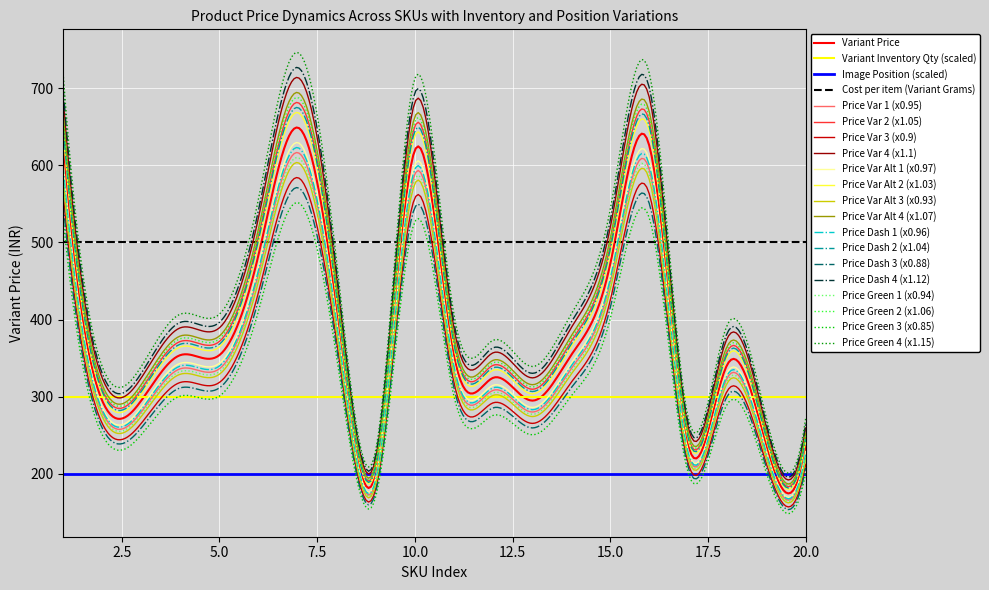

What is the difference between the maximum and minimum values in the Variant Price series?

474.4